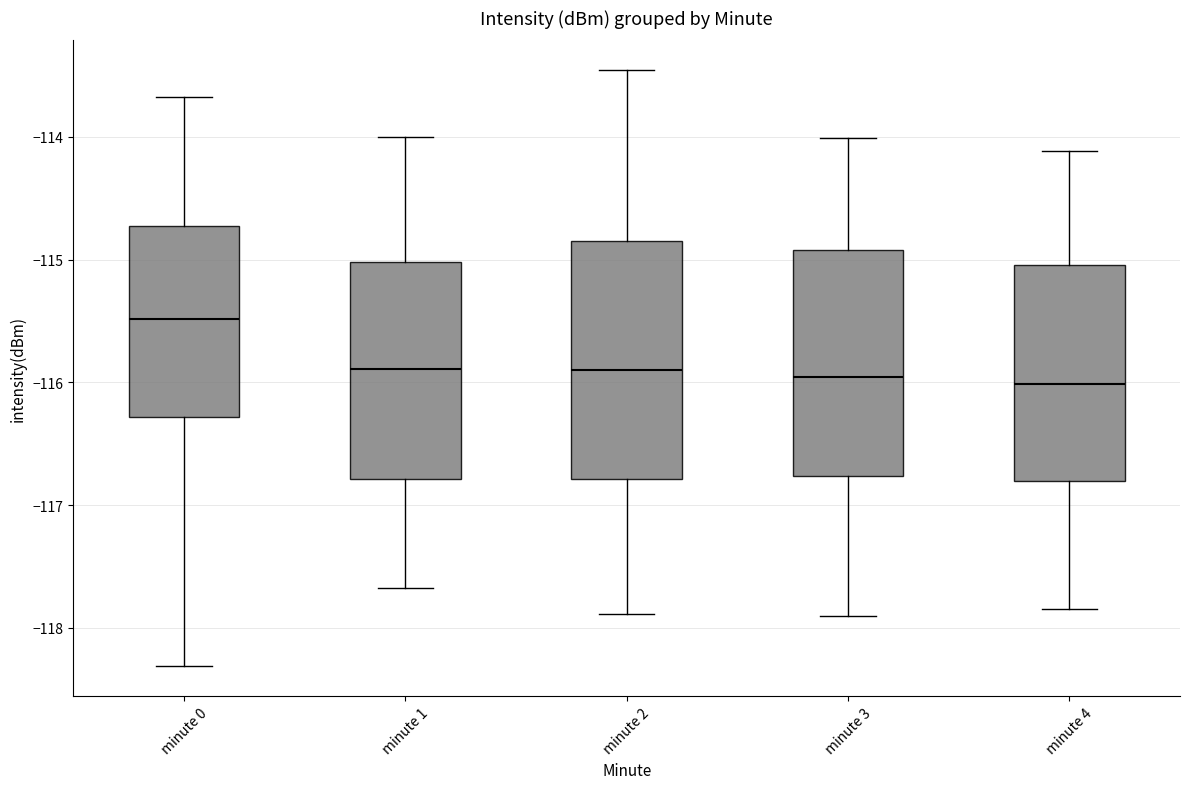

Reading left to right, transcribe this box plot: for each box, give where its median line is, the range the box spans, and where its two whiskers end, as read against the y-axis. The values are not printed on the chart, so give them approximately, as read against the axis.

minute 0: median -115.5, box -116.3 to -114.7, whiskers -118.3 to -113.7
minute 1: median -115.9, box -116.8 to -115.0, whiskers -117.7 to -114.0
minute 2: median -115.9, box -116.8 to -114.8, whiskers -117.9 to -113.5
minute 3: median -116.0, box -116.8 to -114.9, whiskers -117.9 to -114.0
minute 4: median -116.0, box -116.8 to -115.0, whiskers -117.8 to -114.1